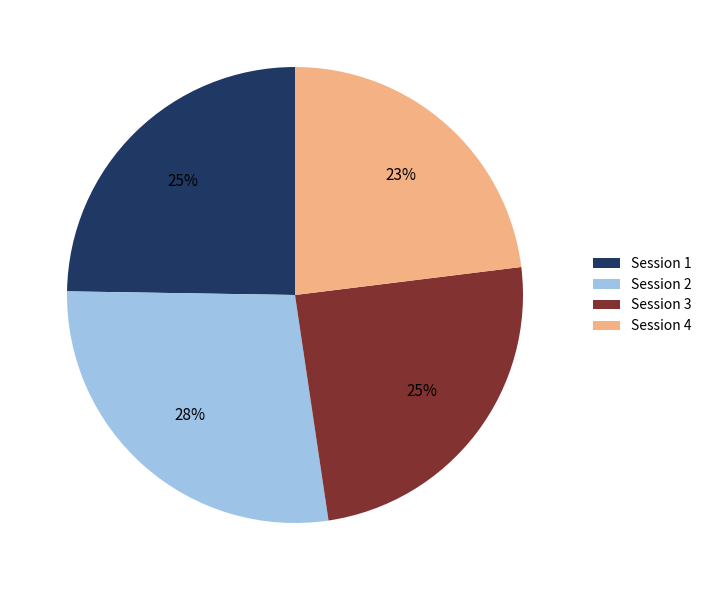

Does Session 1 account for over 50% of the chart?

No